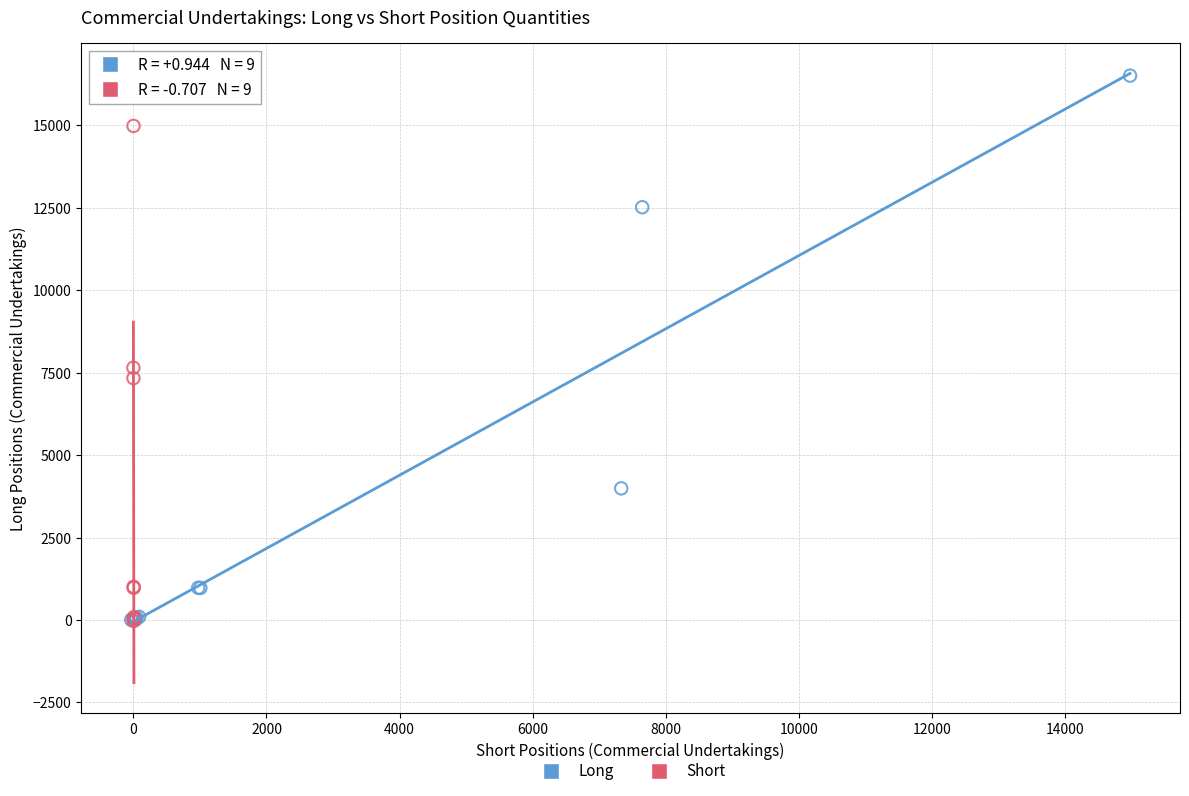

Which series contains the highest Y value?

Long